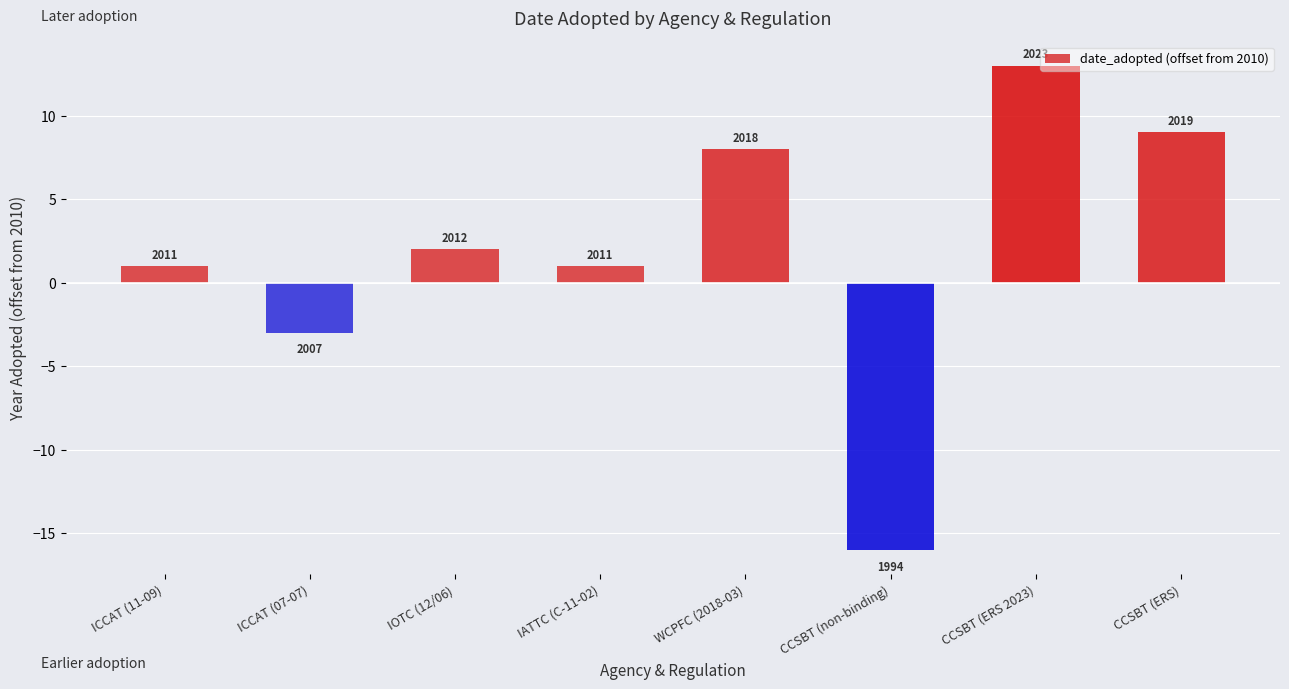

What is the difference between the maximum and second lowest values?

16